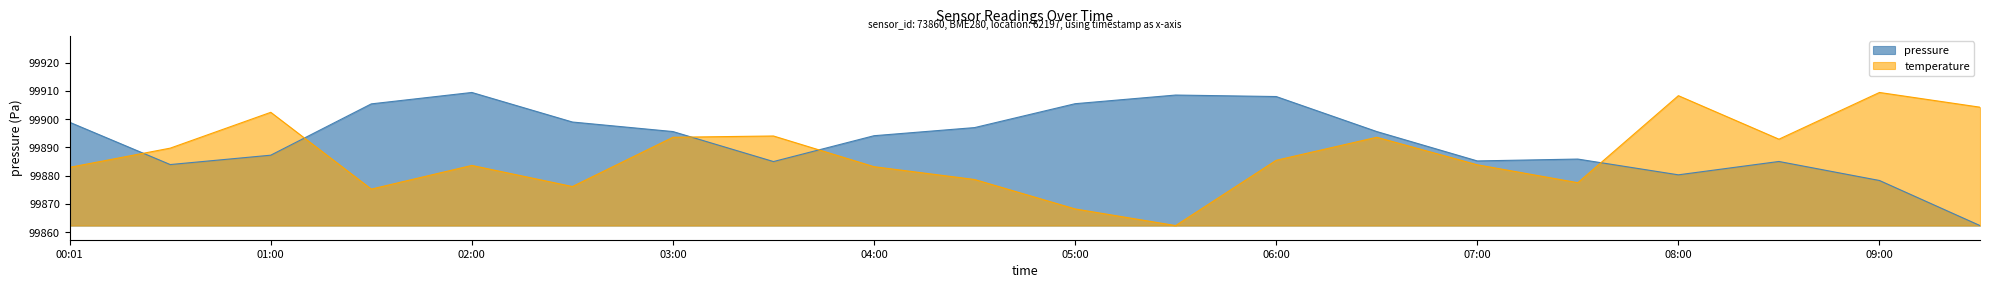

True or false: pressure has a value of 134484.7 at 05:30.

False